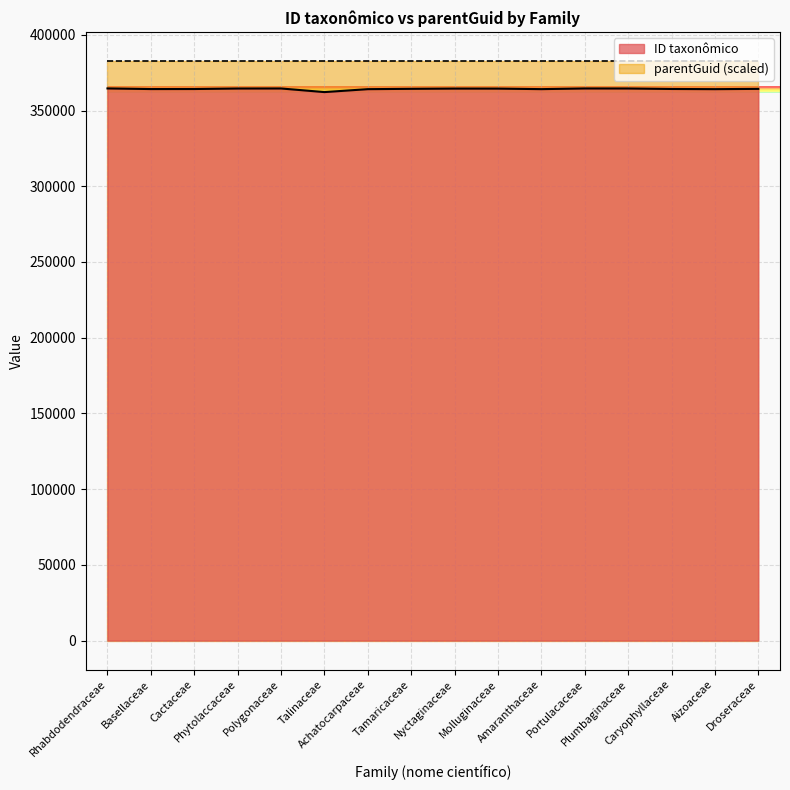

List the labels in order of value, largest first.

Rhabdodendraceae, Portulacaceae, Polygonaceae, Plumbaginaceae, Phytolaccaceae, Nyctaginaceae, Molluginaceae, Tamaricaceae, Droseraceae, Caryophyllaceae, Cactaceae, Basellaceae, Amaranthaceae, Aizoaceae, Achatocarpaceae, Talinaceae